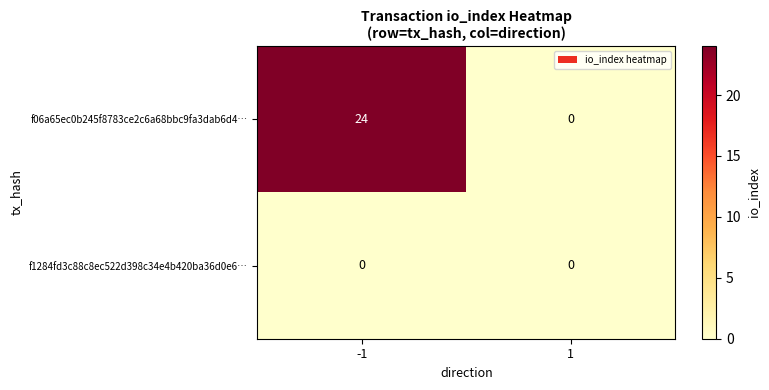

Reading left to right, what are all the values shown in this chart?

f06a65ec0b245f8783ce2c6a68bbc9fa3dab6d4…: -1=24	1=0
f1284fd3c88c8ec522d398c34e4b420ba36d0e6…: -1=0	1=0